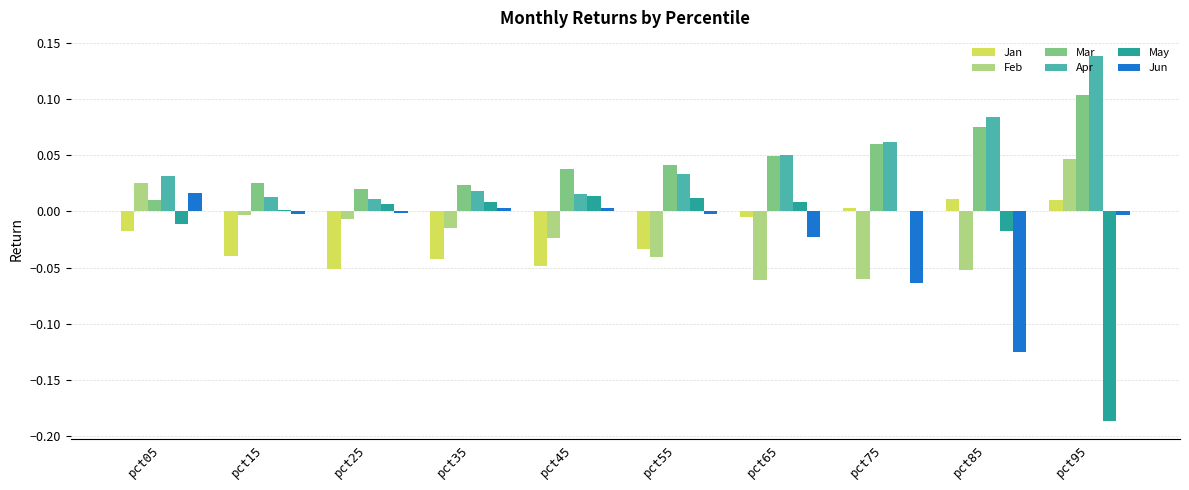

At which category does the chart reach its peak across all series?

pct95